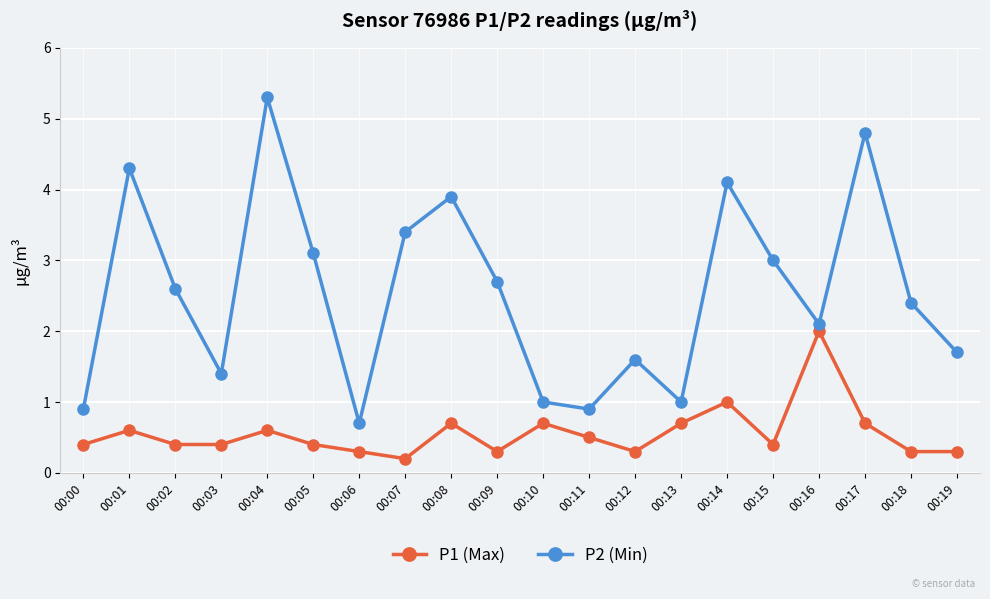

What is the value of the P2 (Min) point at the 15th from the left?

4.1